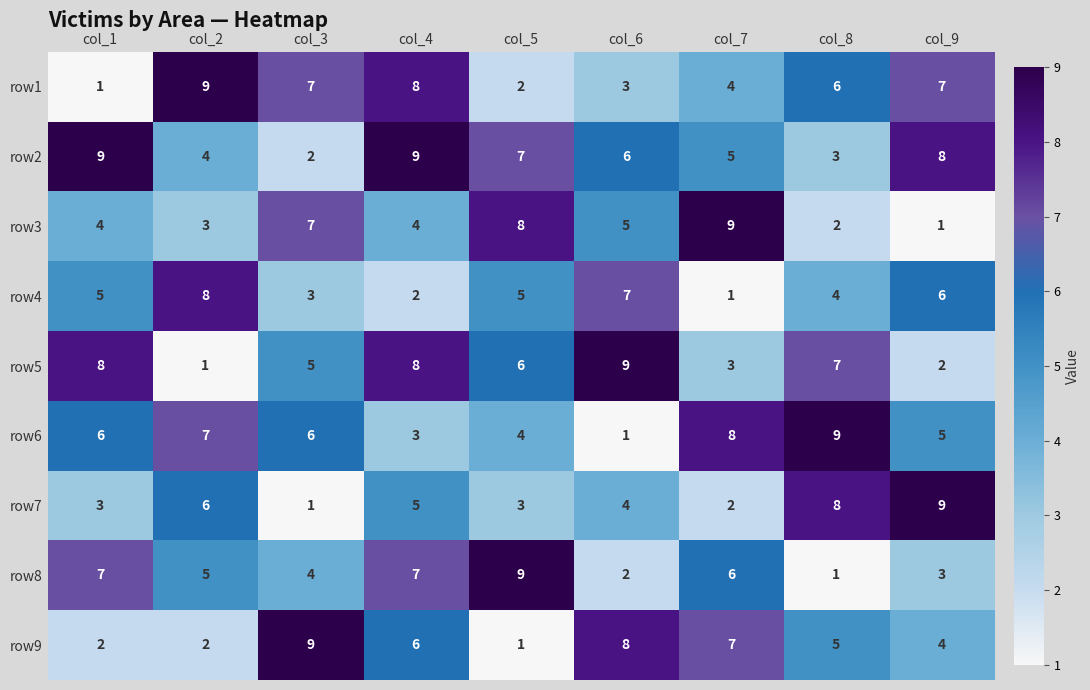

Where is row7 nearest to the value 5?

col_4